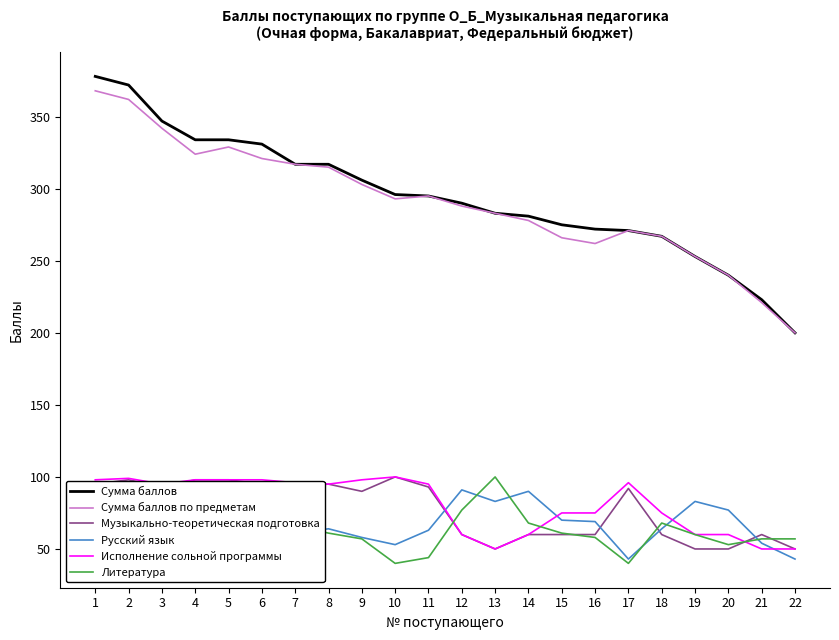

True or false: Исполнение сольной программы and Сумма баллов cross at least once.

False